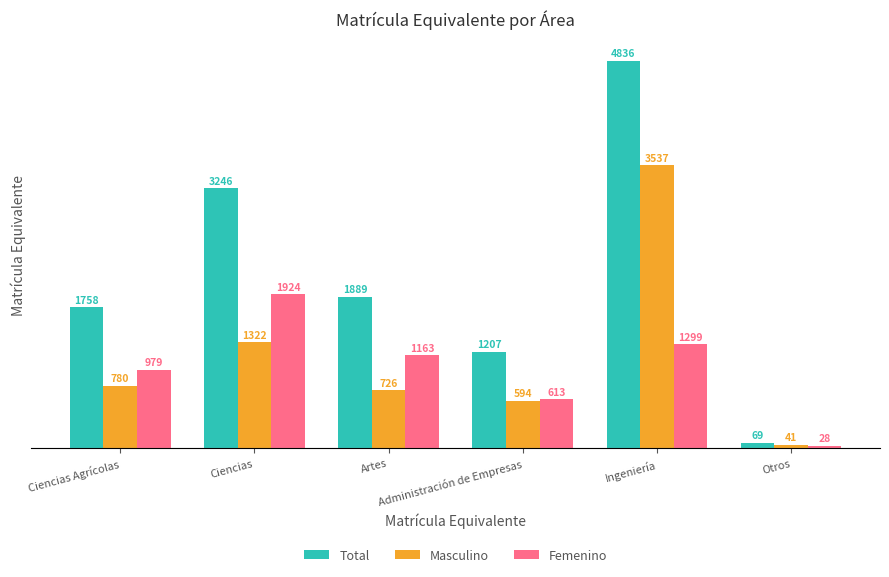

What is the difference between the maximum and minimum values in the Masculino series?

3495.5